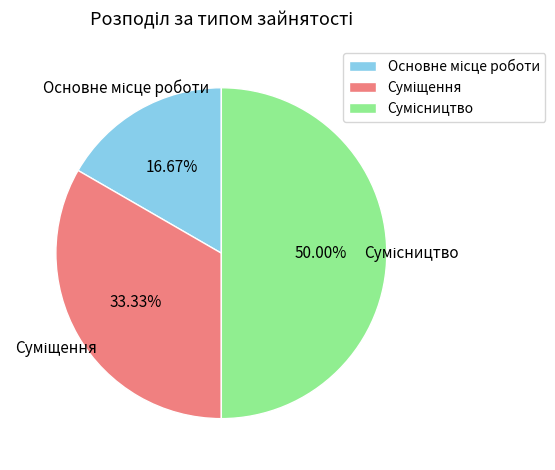

To the nearest percent, what is the difference between the Сумісництво and Суміщення slice percentages?

17%